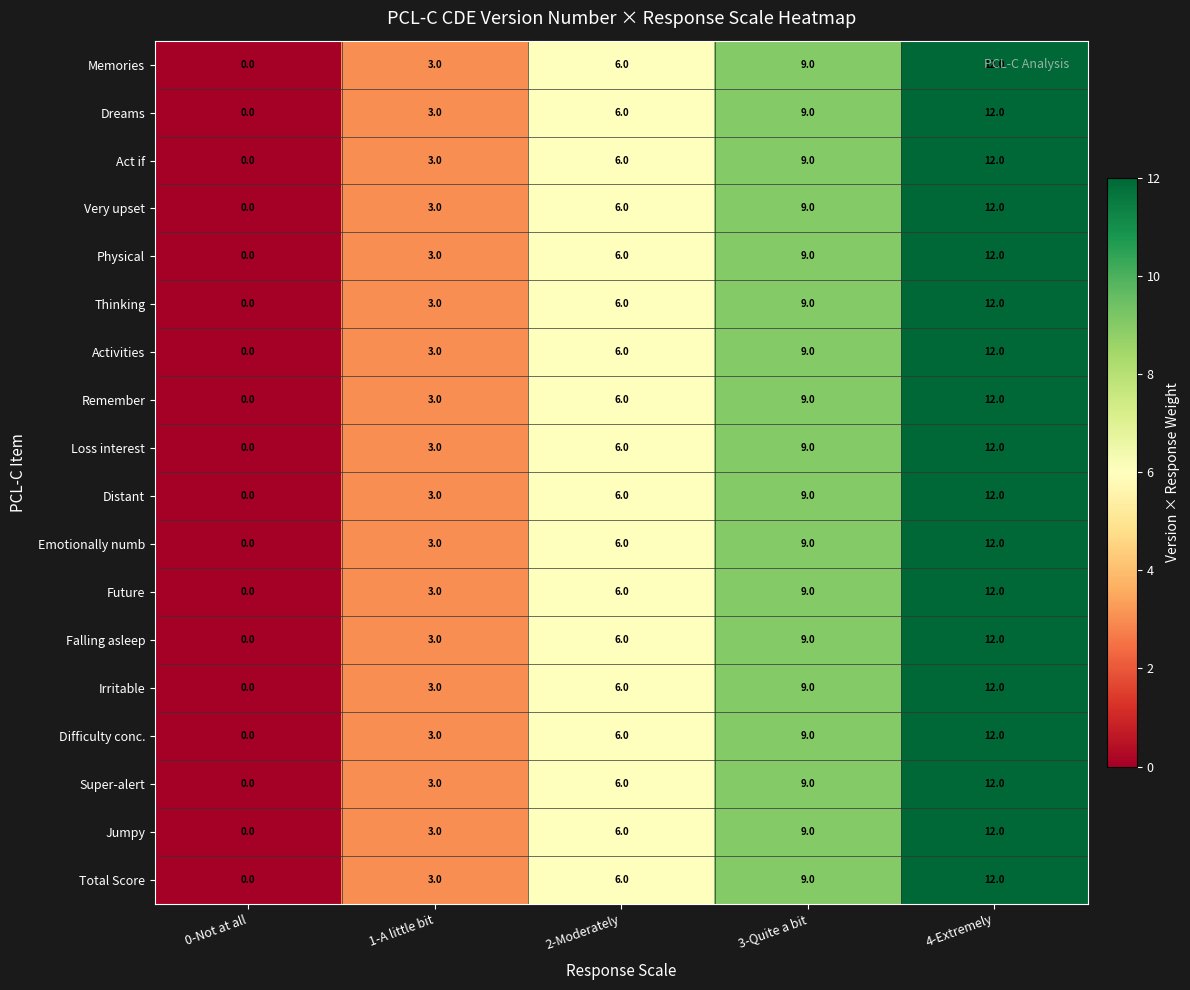

What is the sum of all Activities values?

30